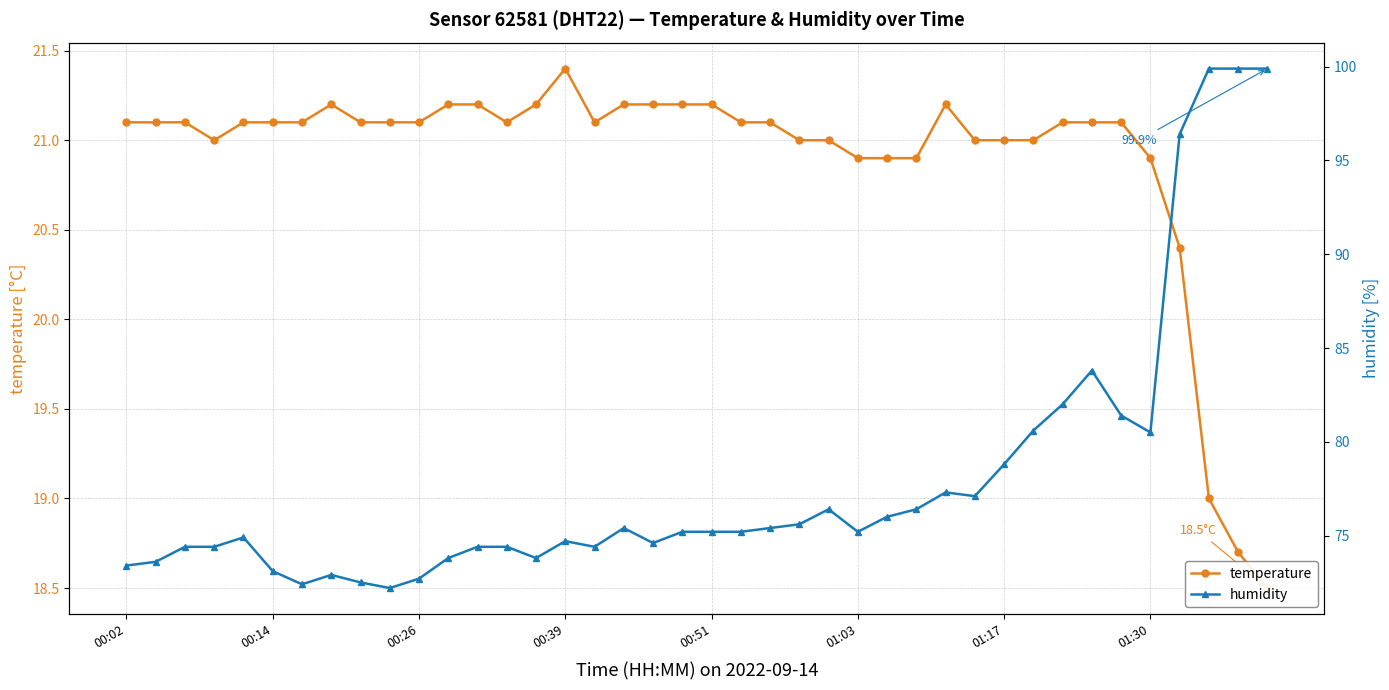

Which series has the largest total across all categories?

humidity